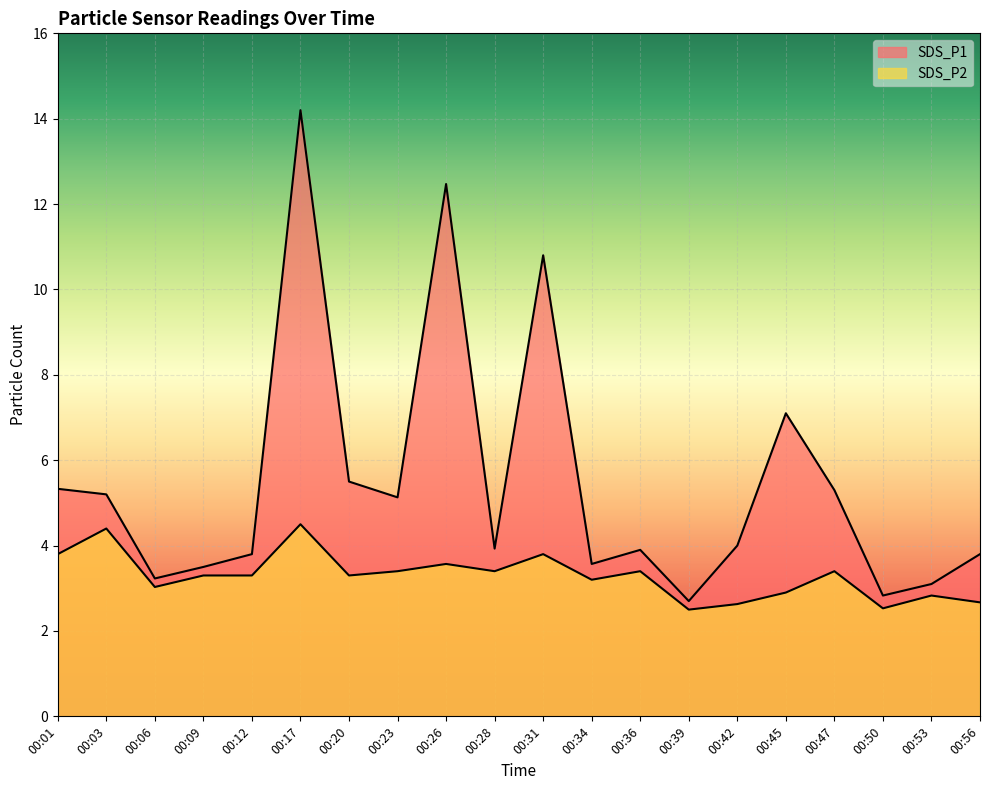

The value of SDS_P2 at 00:39 is 2.5. True or false?

True